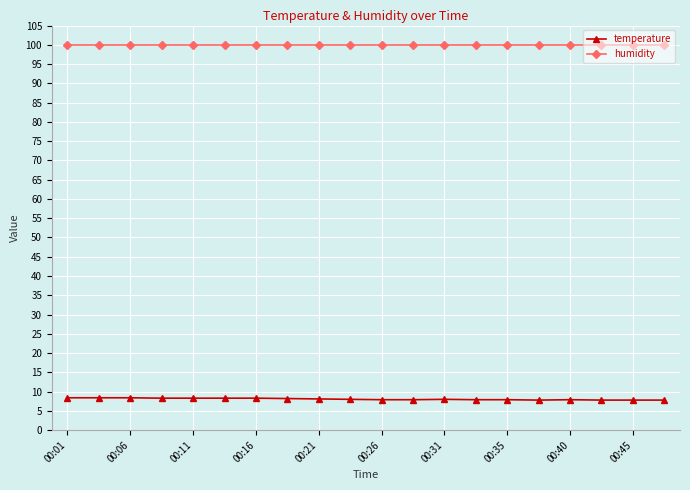

What is the value of the humidity point at the 19th from the left?

99.9